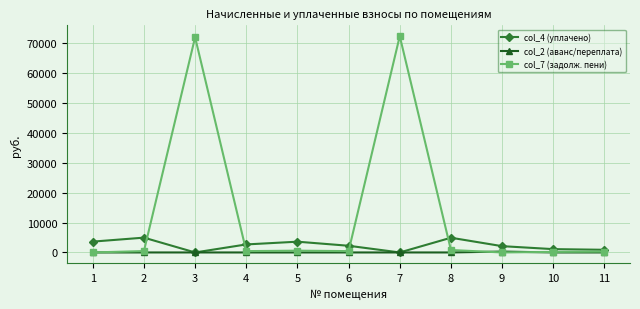

Which series has the largest total across all categories?

col_7 (задолж. пени)